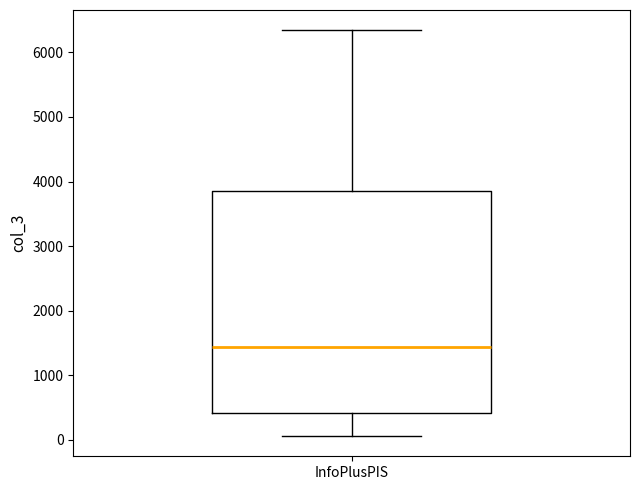

Where does the median line of the box for InfoPlusPIS sit on the y-axis? The values are not printed on the chart, so give them approximately, as read against the axis.

1400